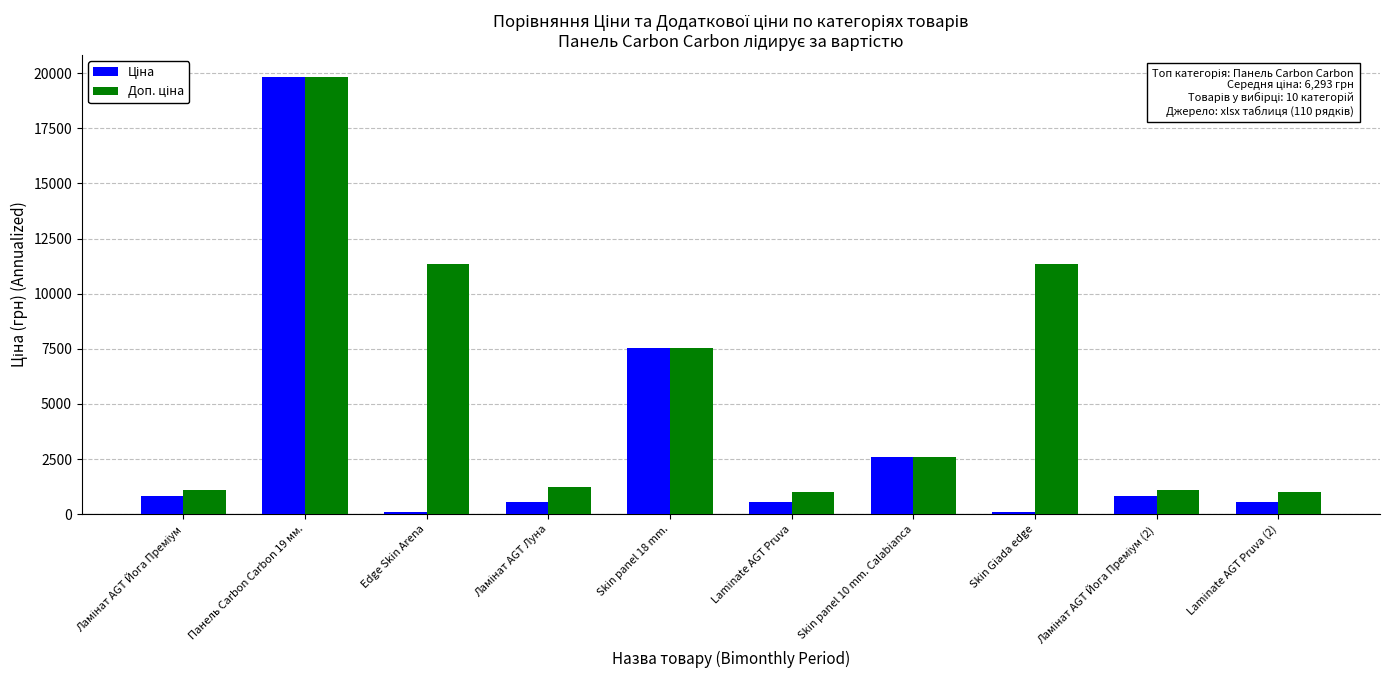

At which category is the sum across all series the highest?

Панель Carbon Carbon 19 мм.